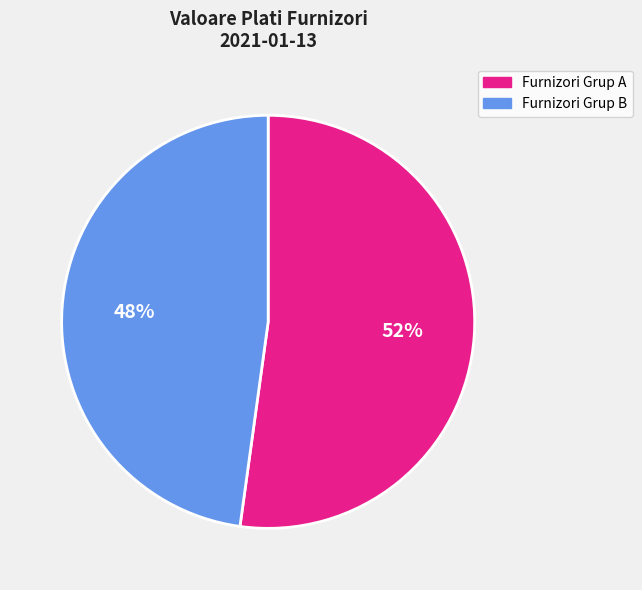

How many slices are in this pie chart?

2